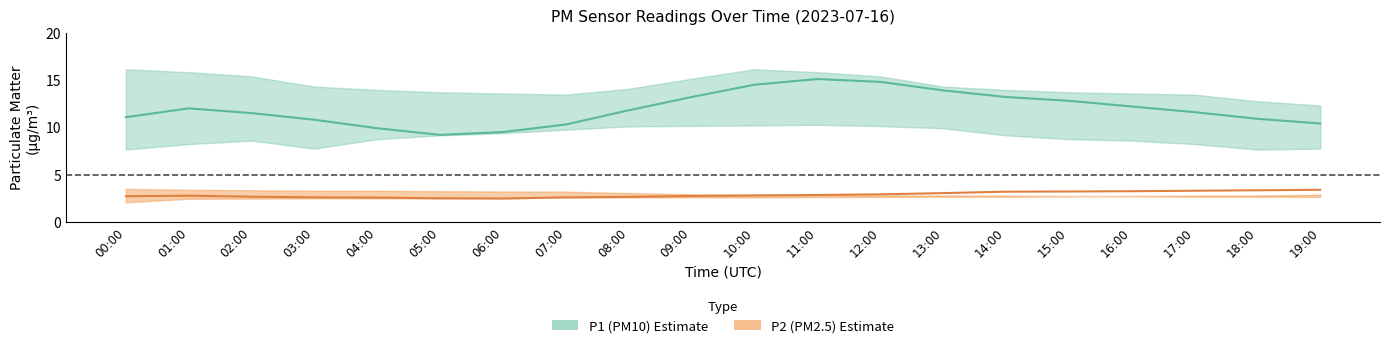

What is the difference between the maximum and minimum values in the P2 series?

0.9